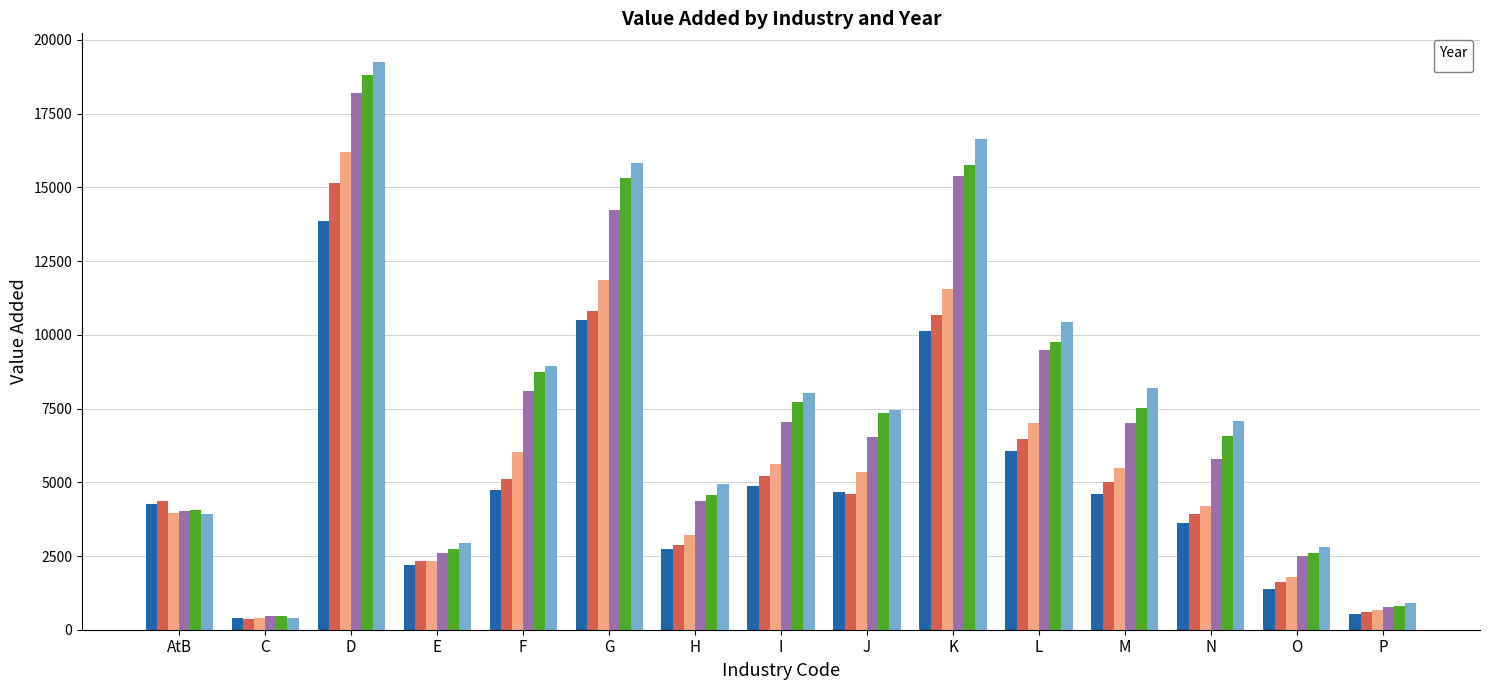

What is the difference between the maximum and second lowest values in the _2000 series?

17437